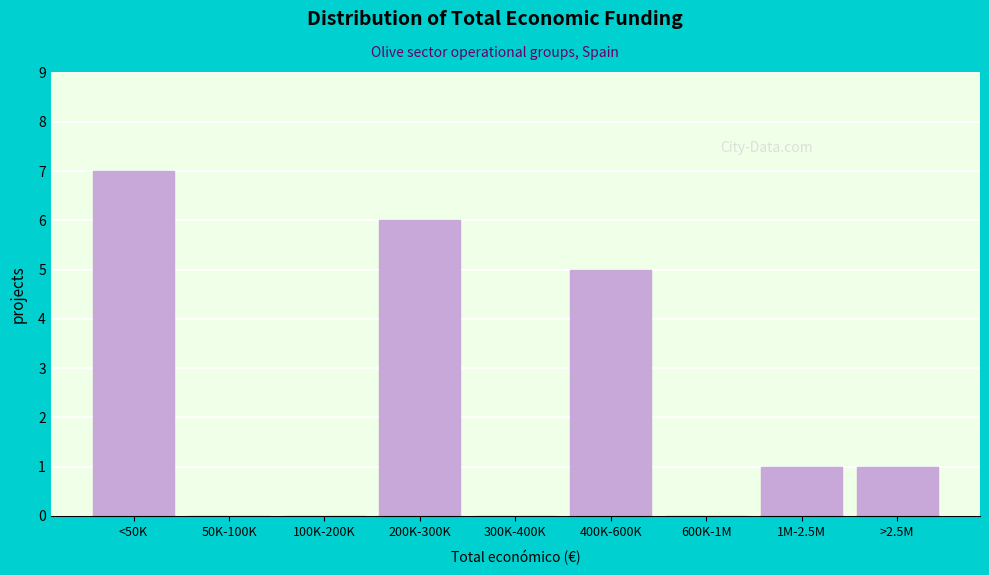

Reading right to left, extract all data points from this chart.

>2.5M=1	1M-2.5M=1	600K-1M=0	400K-600K=5	300K-400K=0	200K-300K=6	100K-200K=0	50K-100K=0	<50K=7